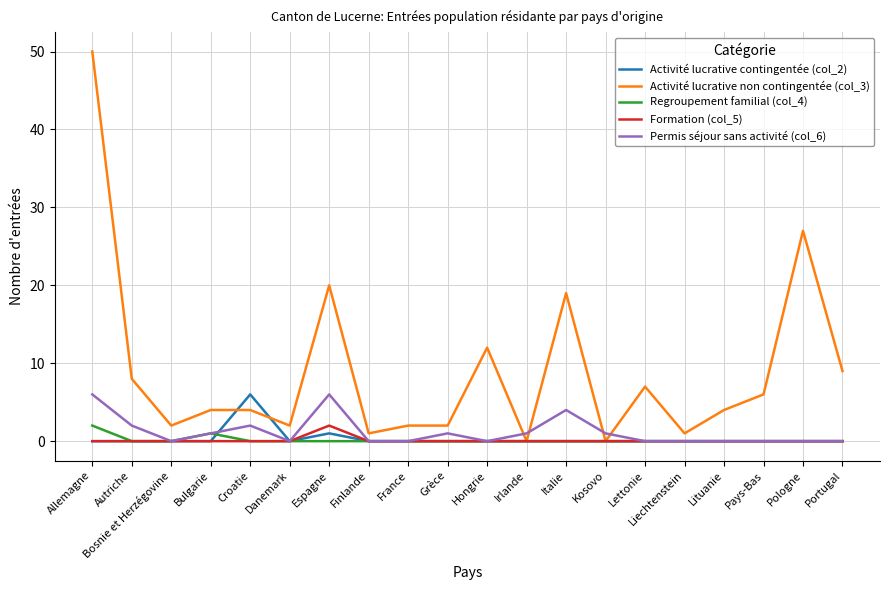

Is this an area chart (filled region under the line)?

No